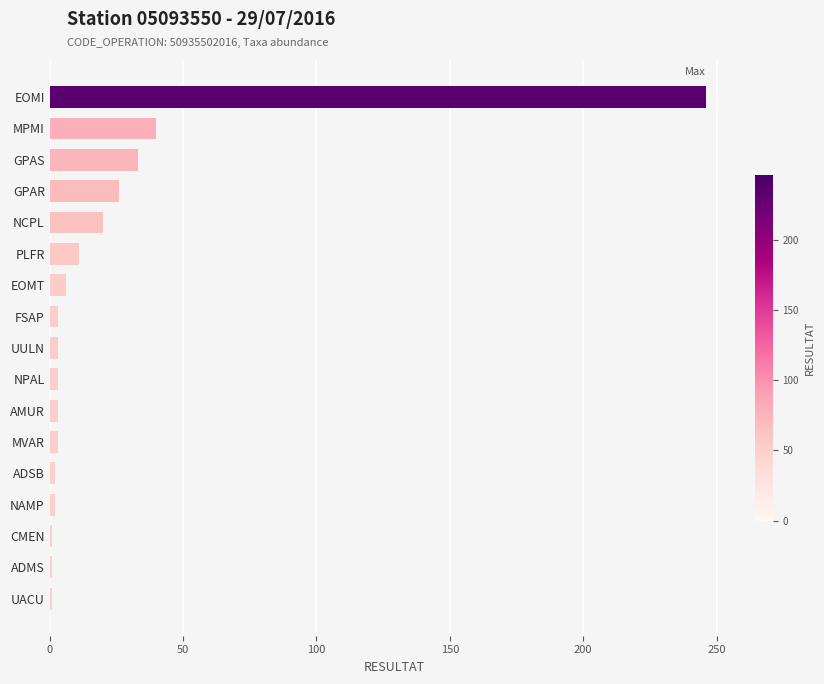

What is the maximum value shown in the chart?

246